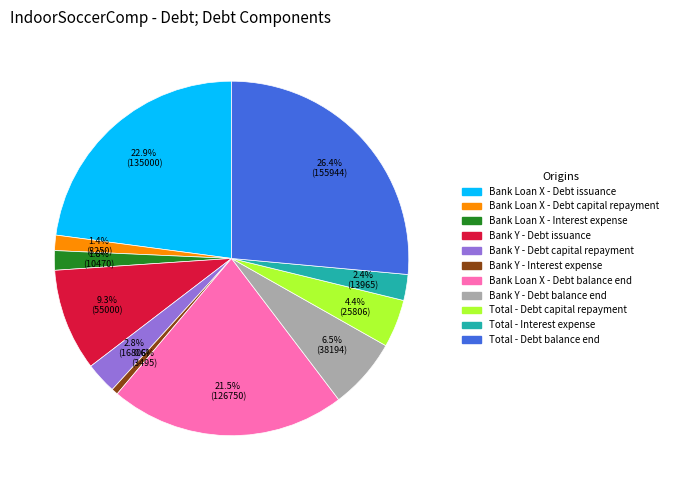

To the nearest percent, what portion does Total - Debt capital repayment represent?

4%